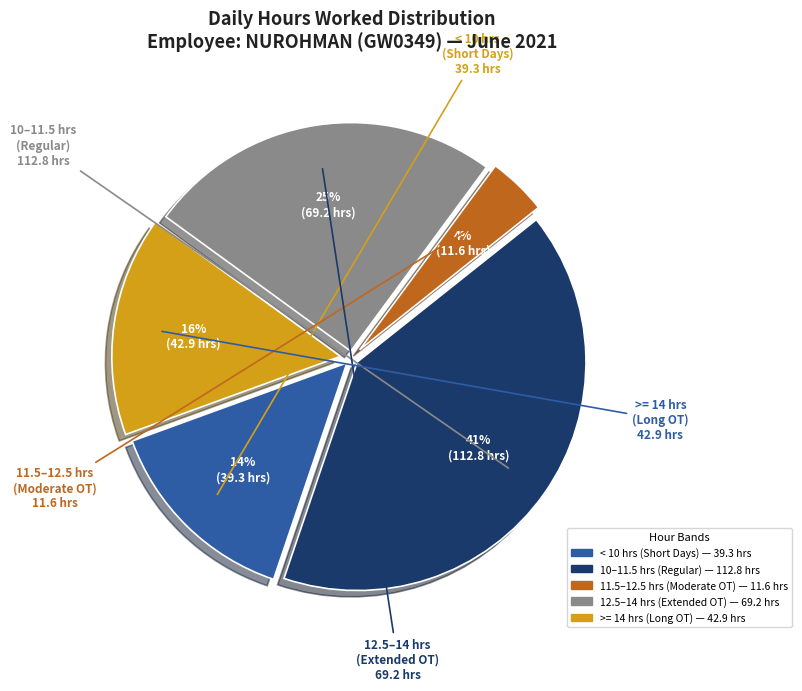

To the nearest percent, what is the difference between the largest and smallest slice percentages?

37%